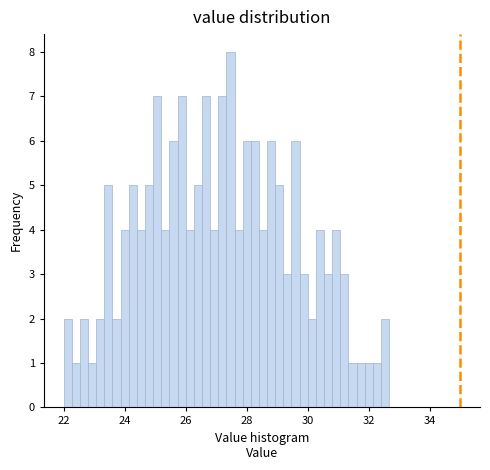

Around what value on the x-axis is the tallest bar? Give the approximate position of its centre, as read against the axis.

27.4